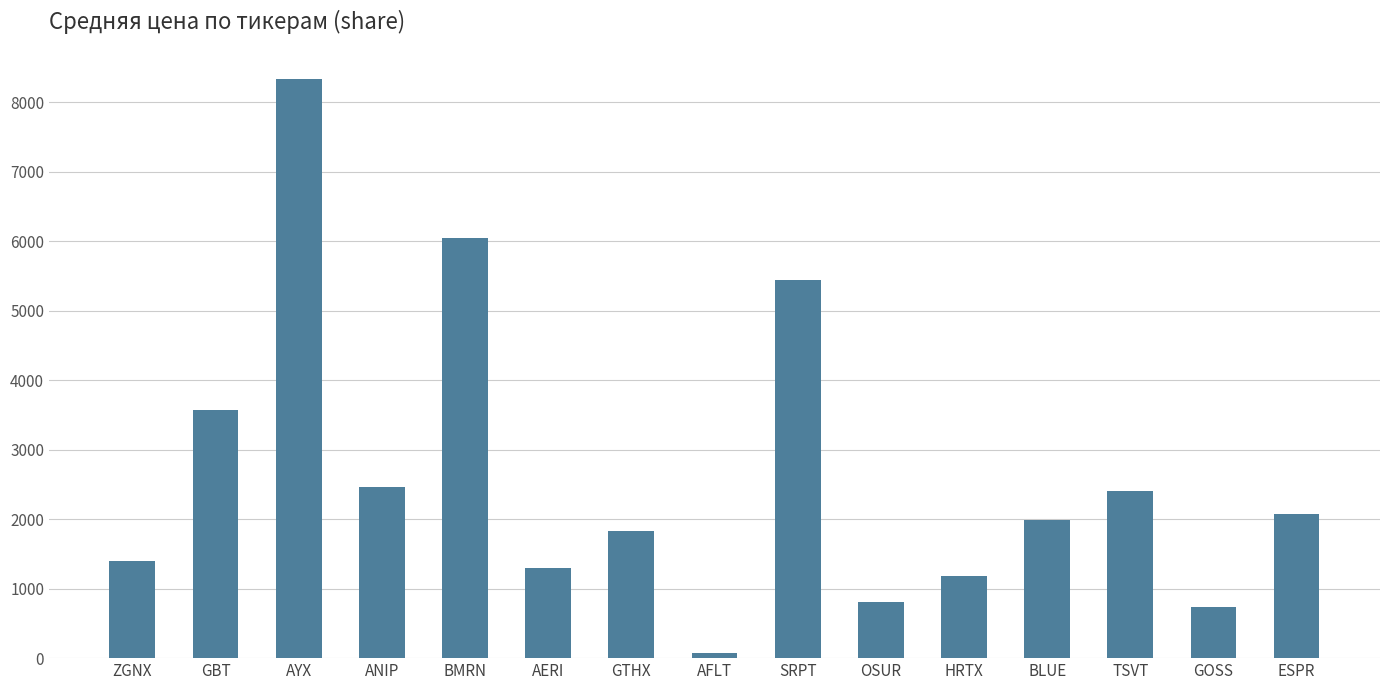

What is the difference between the second highest and minimum values?

5974.0